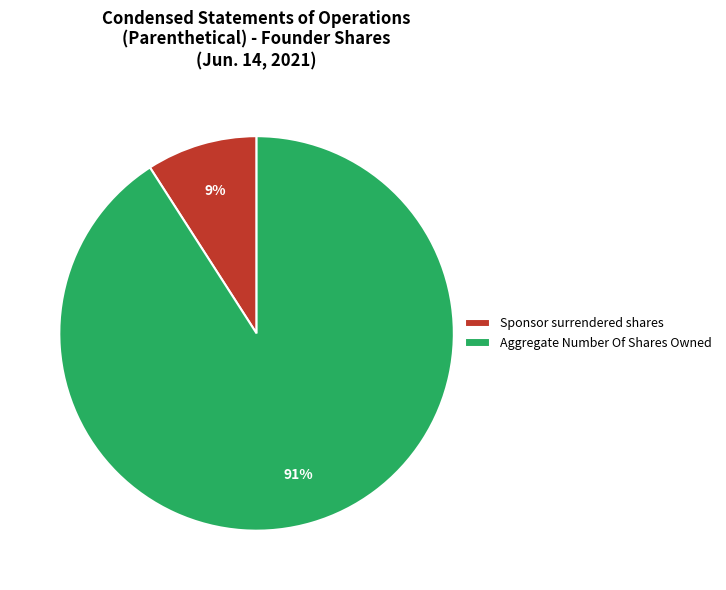

Is Aggregate Number Of Shares Owned the majority of the pie?

Yes